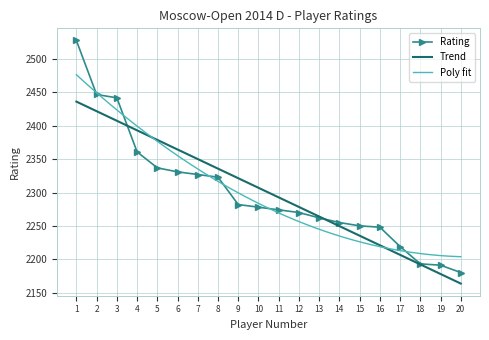

Reading right to left, extract all data points from this chart.

20=2180	19=2191	18=2193	17=2219	16=2248	15=2250	14=2255	13=2262	12=2270	11=2274	10=2278	9=2282	8=2323	7=2327	6=2331	5=2337	4=2361	3=2442	2=2447	1=2528